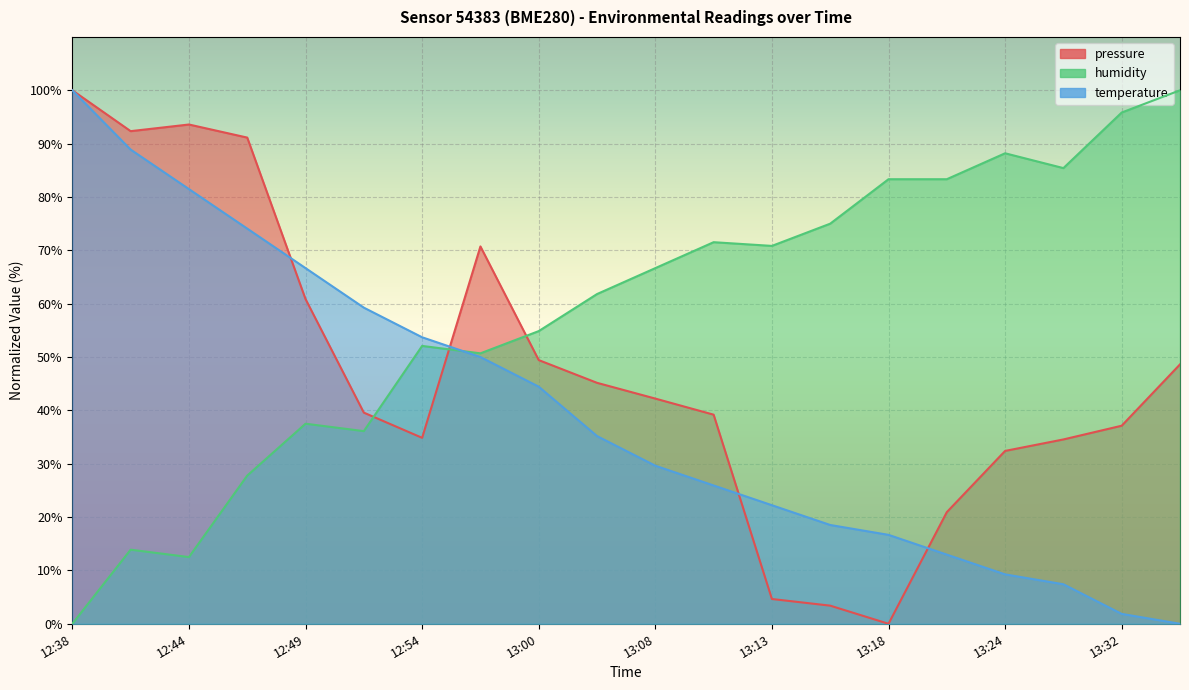

What is the label of the 12th point from the right?

13:00